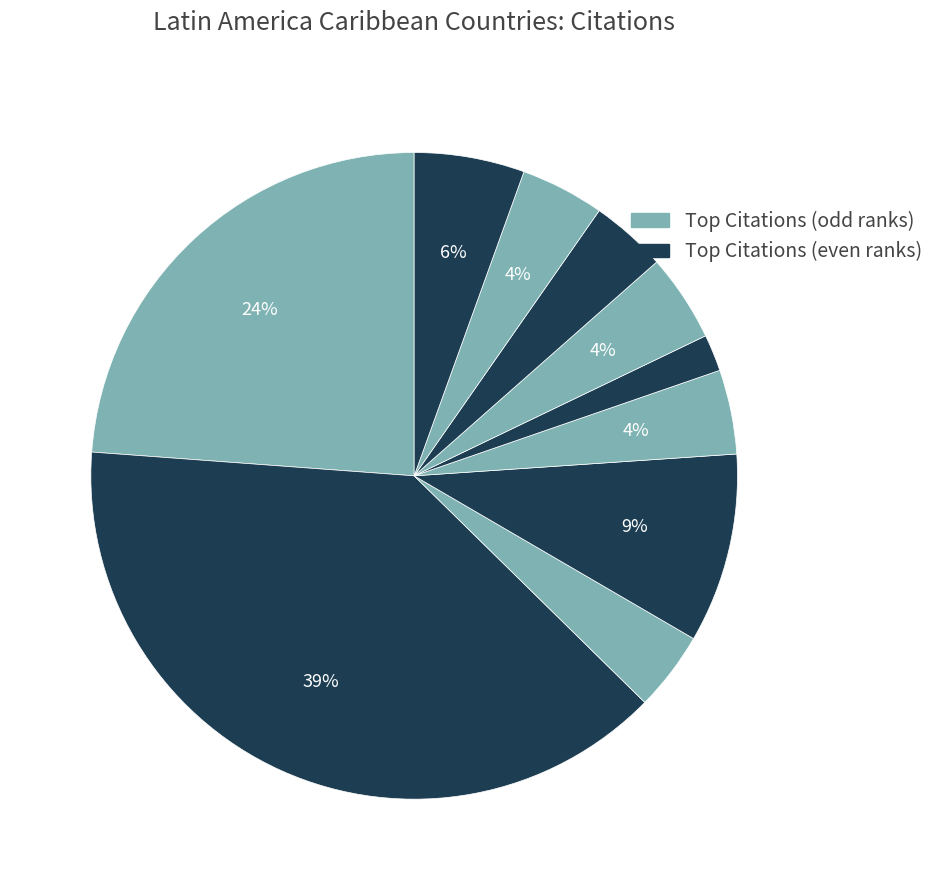

What is the largest slice in the pie chart?

Puerto Rico